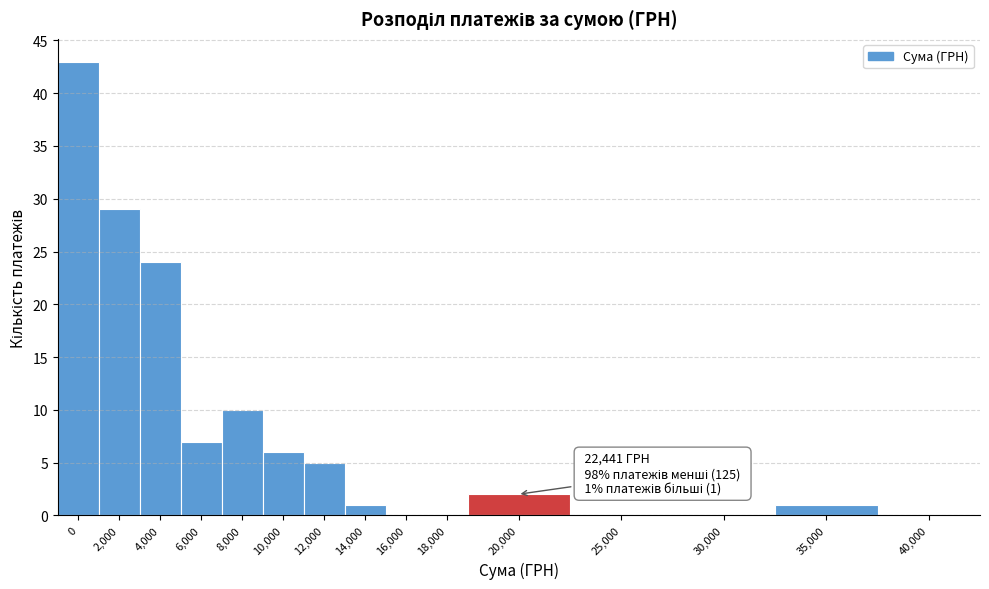

Reading right to left, transcribe all the data shown in this chart.

40,000=0	35,000=1	30,000=0	25,000=0	20,000=2	18,000=0	16,000=0	14,000=1	12,000=5	10,000=6	8,000=10	6,000=7	4,000=24	2,000=29	0=43